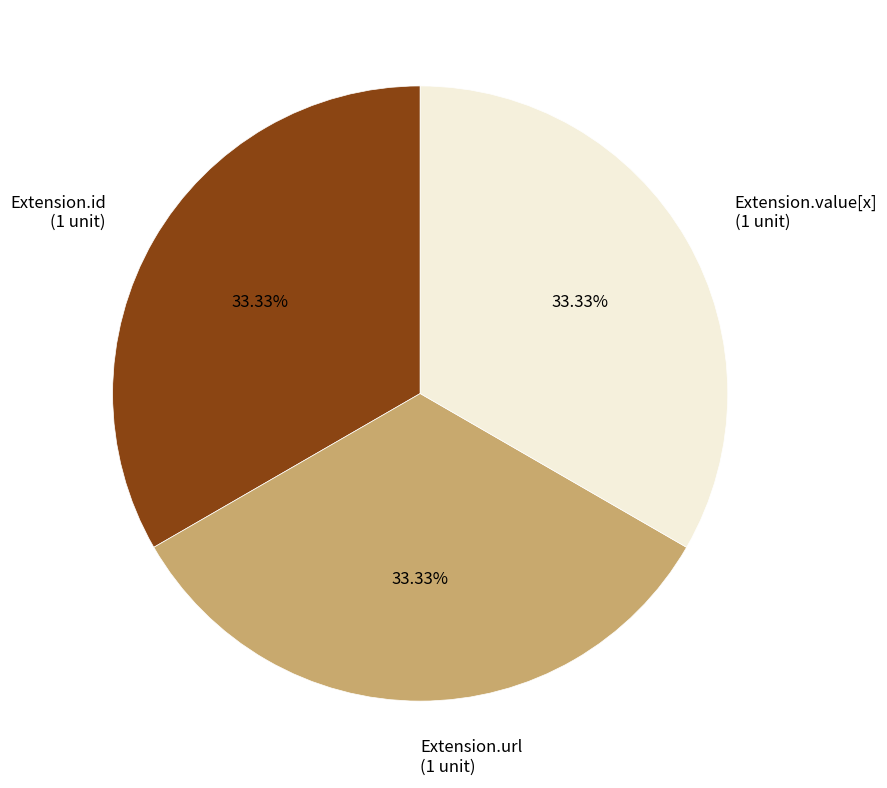

Approximately how many times larger is the value at Extension.url (1 unit) compared to Extension.value[x] (1 unit)?

1.0